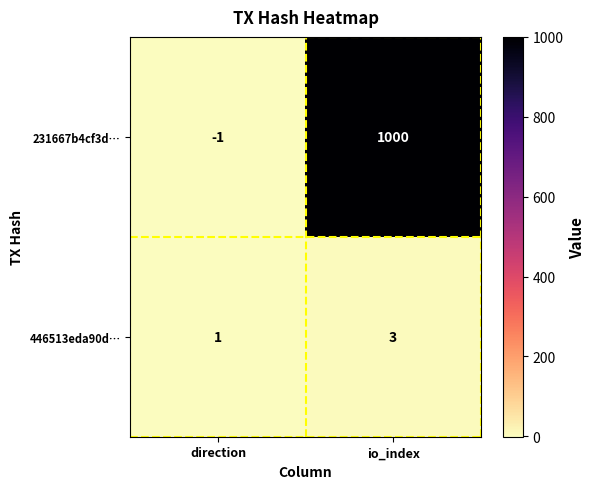

Which series has the largest total across all categories?

231667b4cf3d…